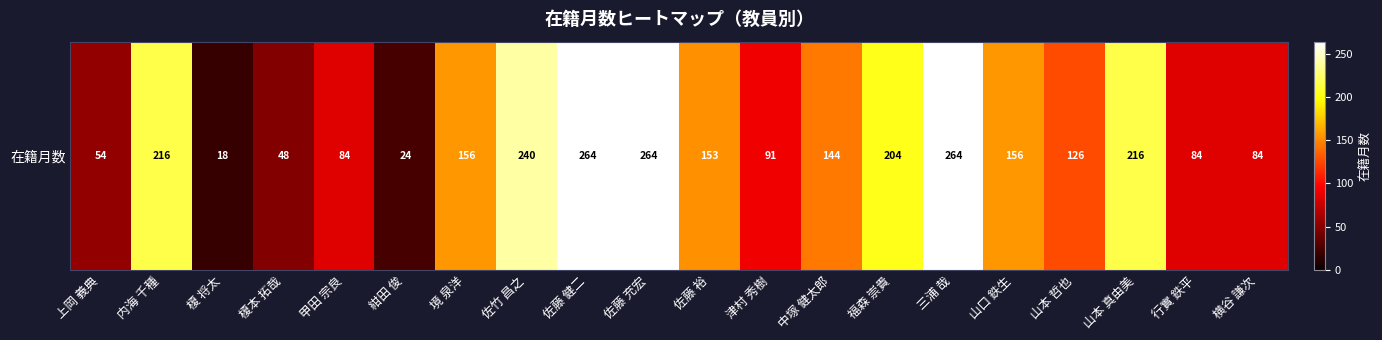

What is the change in value from 甲田 宗良 to 津村 秀樹?

+7